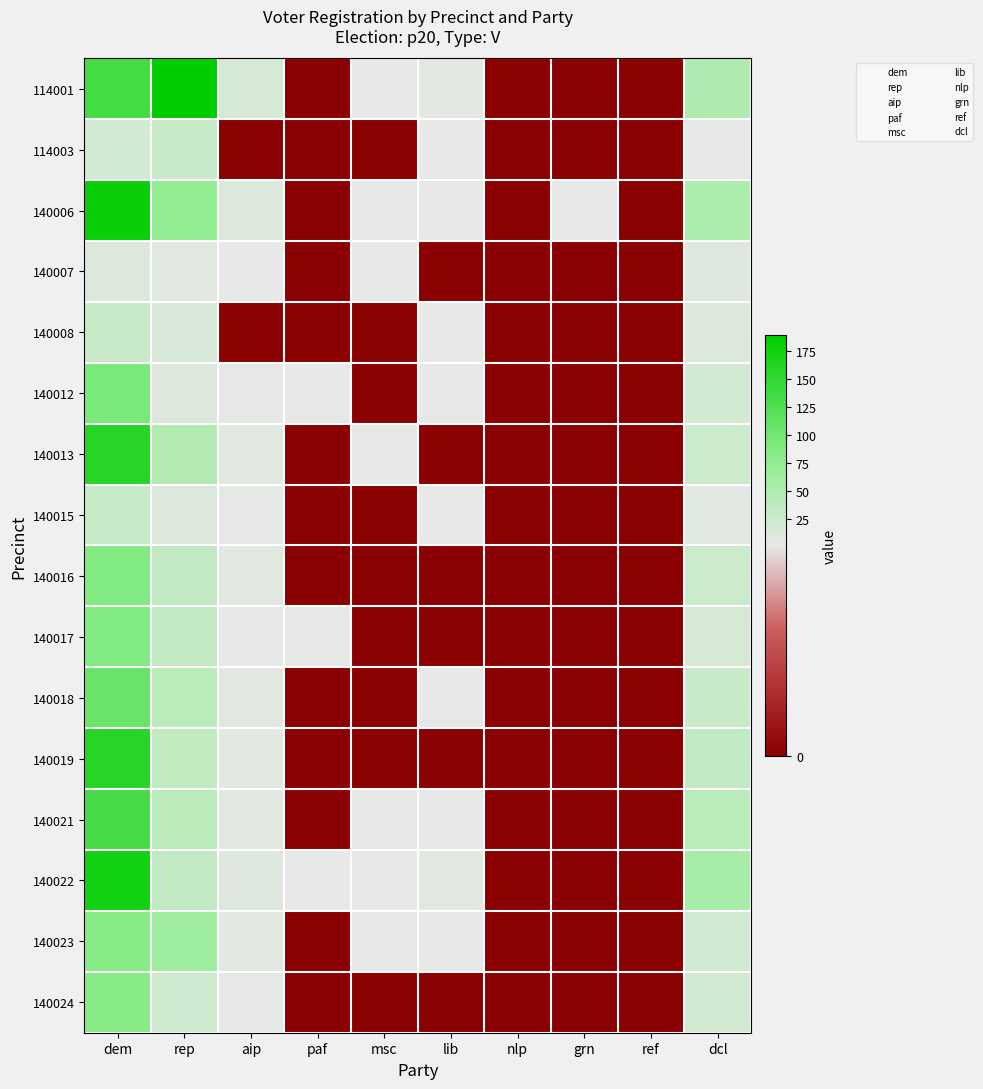

Which series has the widest spread of values?

114001